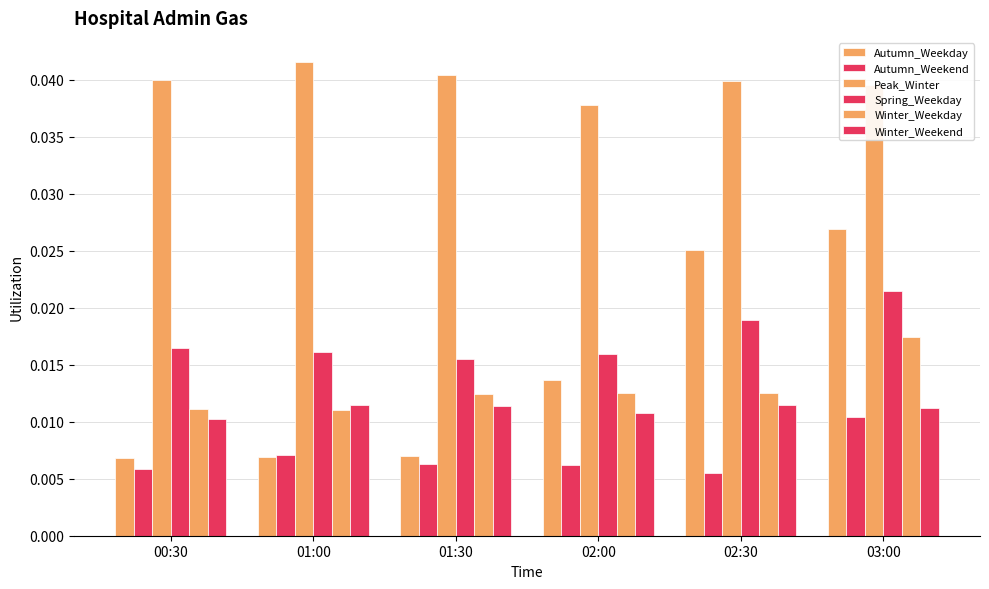

How many bars are there in each group?

6